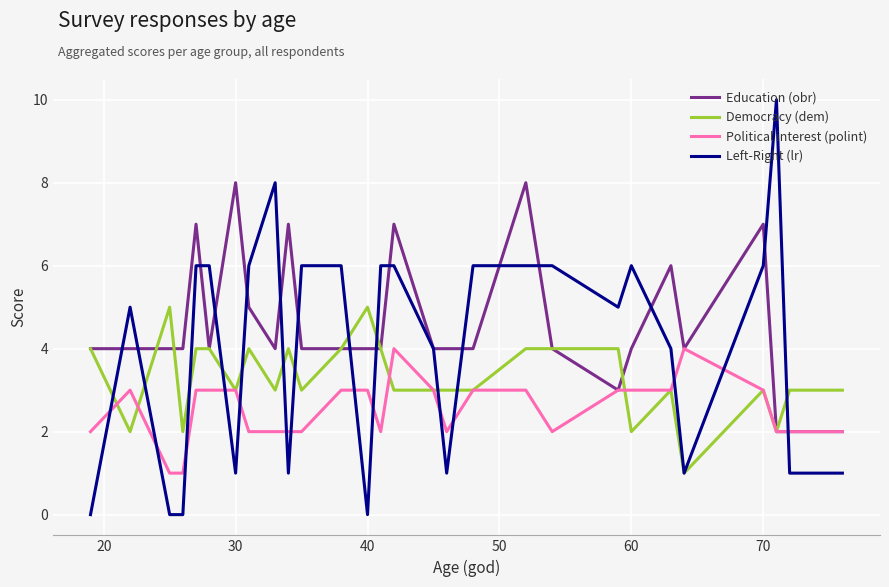

What is the maximum value for Left-Right (lr)?

10